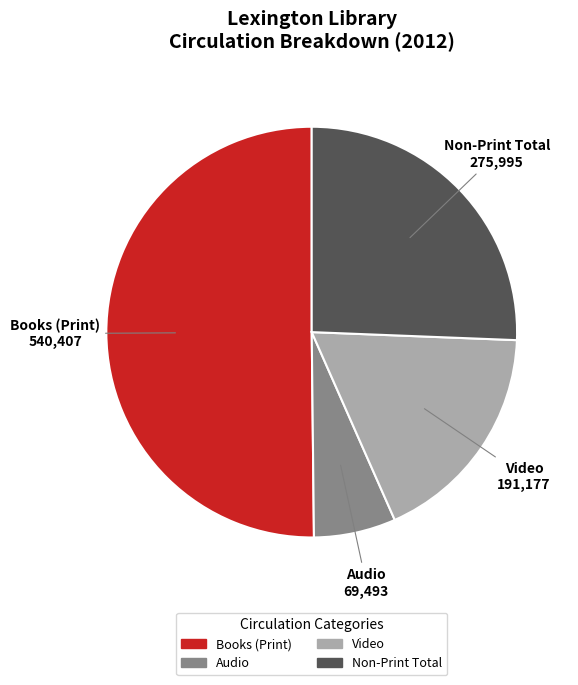

Which slice represents more than half of the pie?

Books (Print)